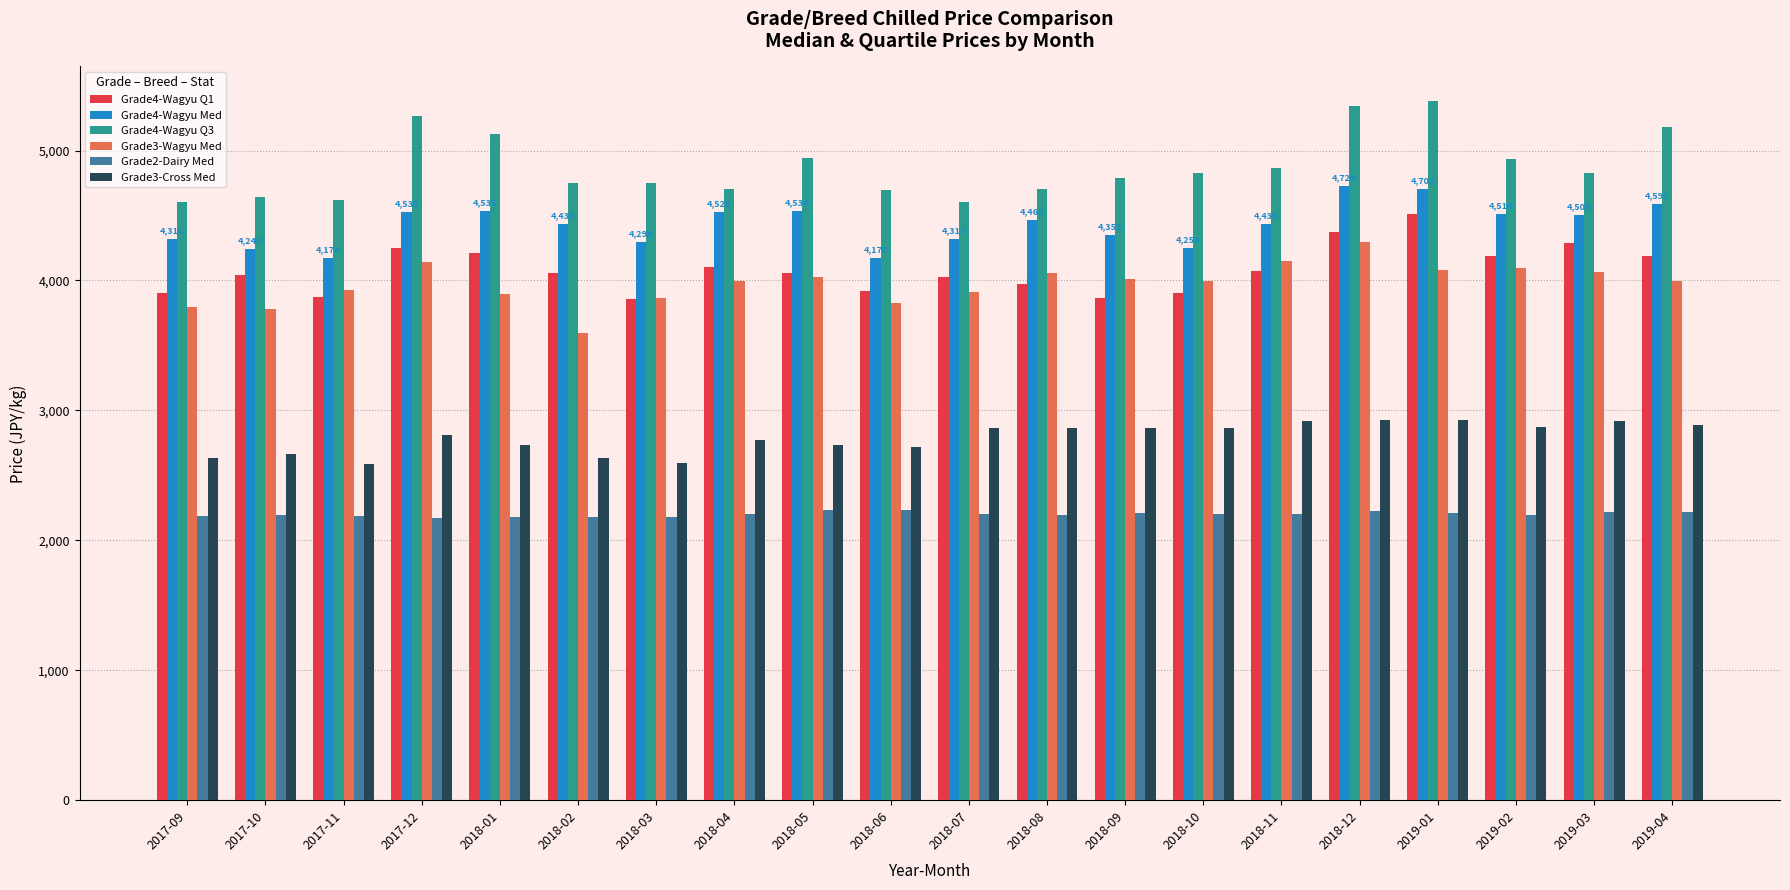

What is the label of the 7th bar from the left?

2018-03